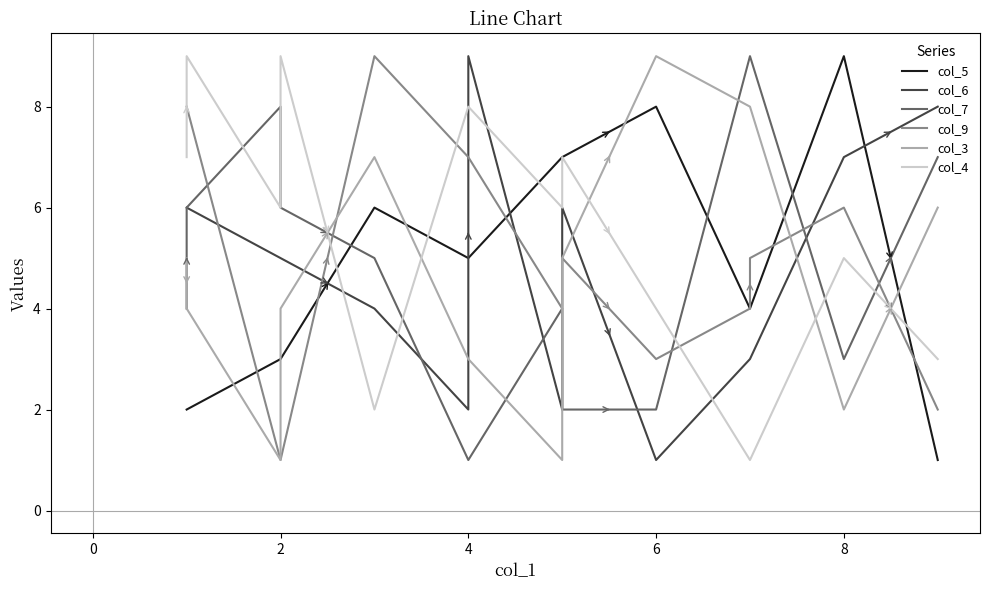

Which series has the largest range (max minus min)?

col_5